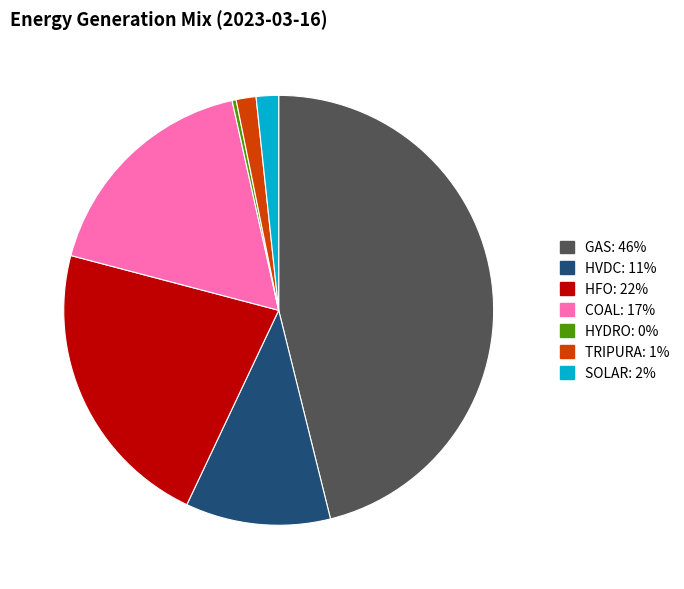

Do COAL and SOLAR together represent more than half of the pie?

No